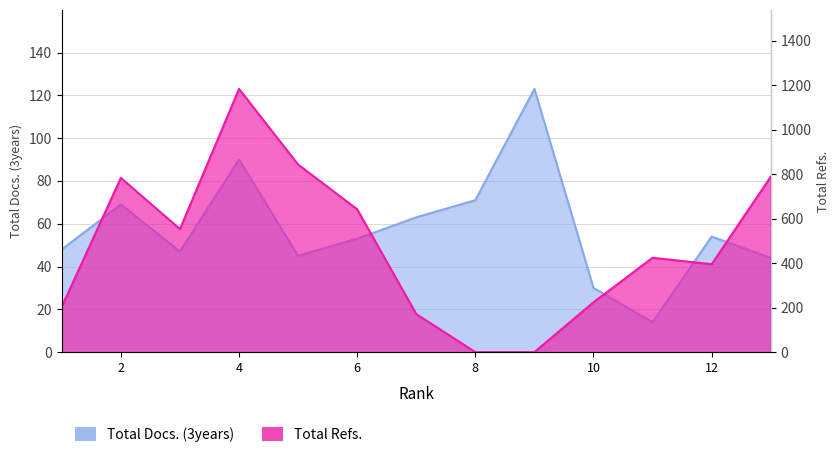

Which series has the widest spread of values?

Total Refs.